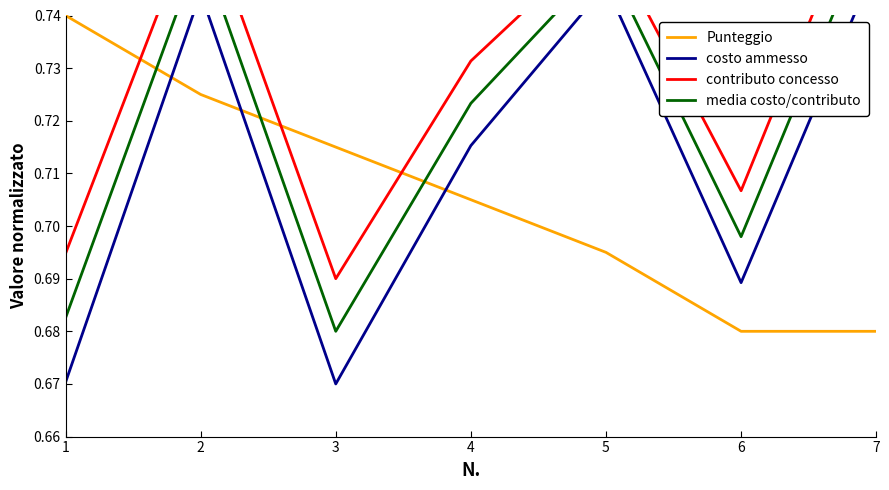

Is it true that contributo concesso equals 0.7 at 3?

True